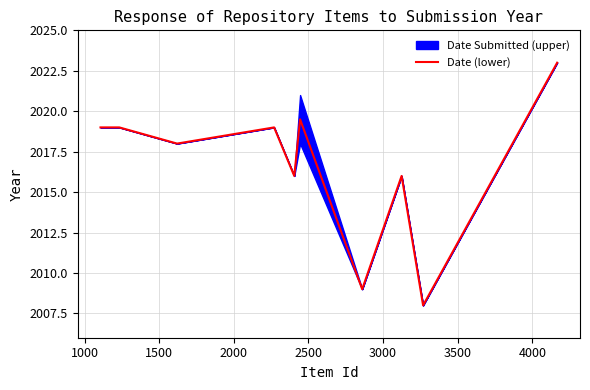

What is the maximum value for Date (lower)?

2023.0